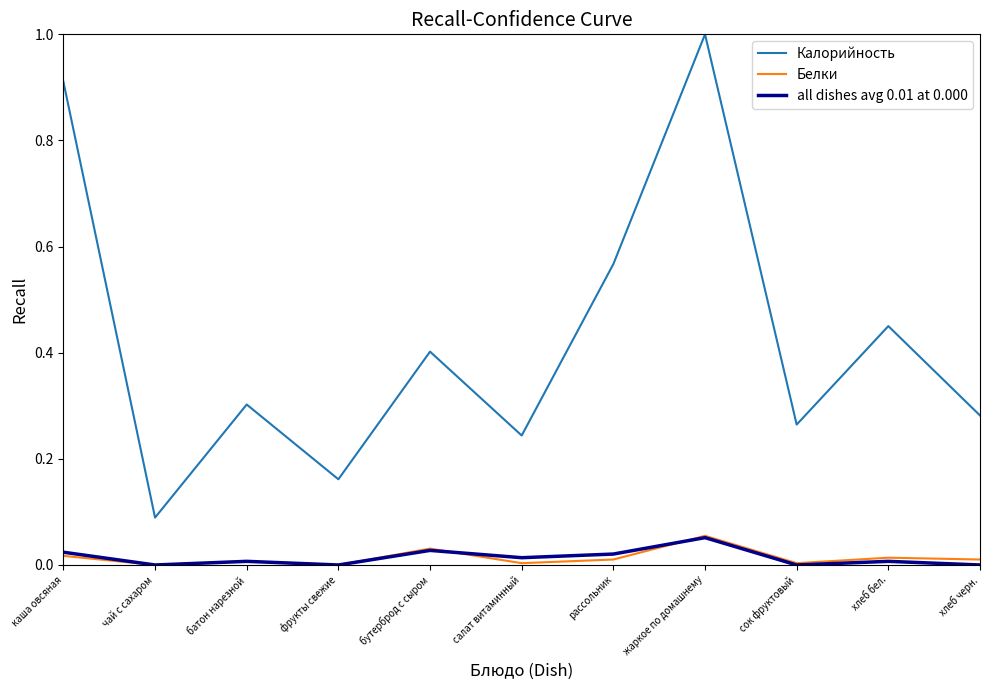

Which series has the largest range (max minus min)?

Калорийность